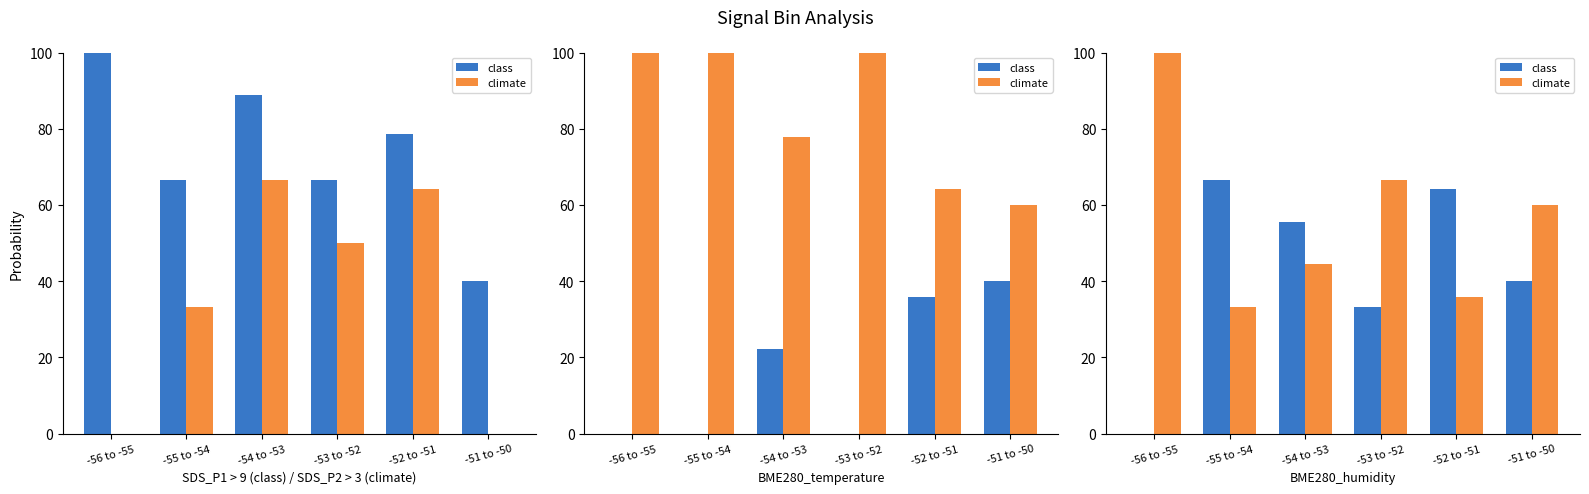

Rank the series at -56 to -55 from lowest to highest value.

class, climate